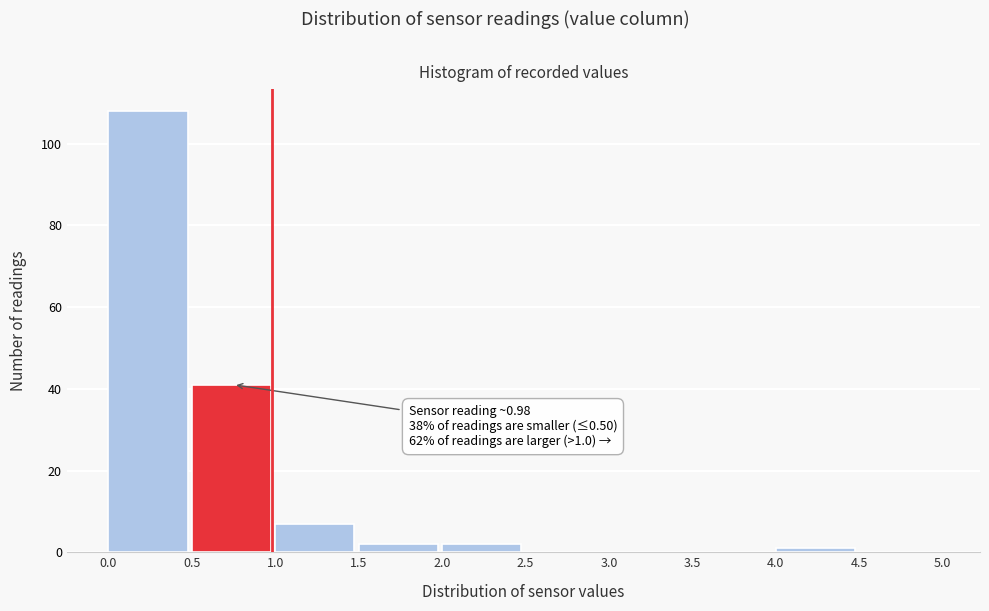

Which range on the x-axis has the tallest bar?

0.0 to 0.5